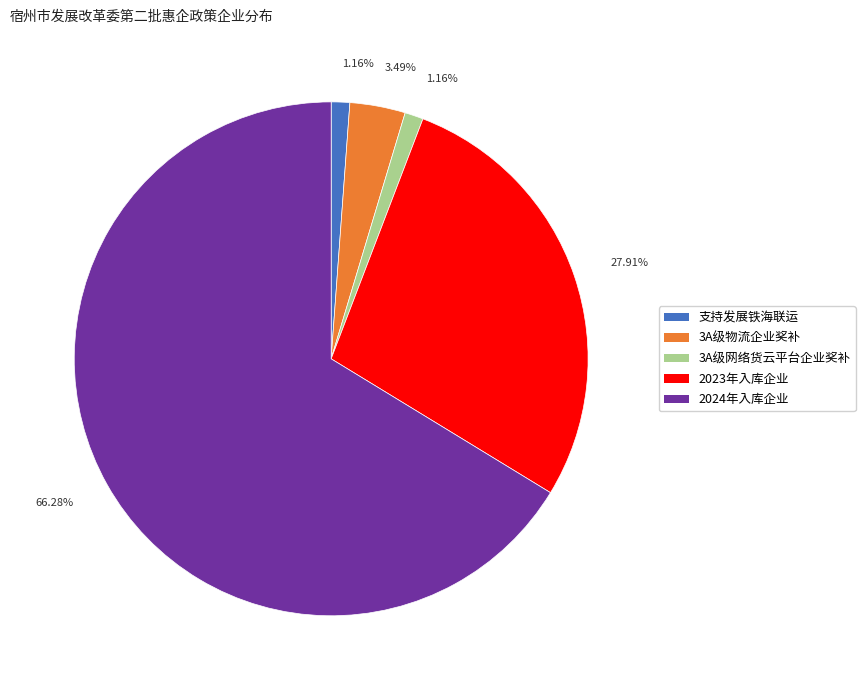

Which category has the biggest portion of the pie?

2024年入库企业